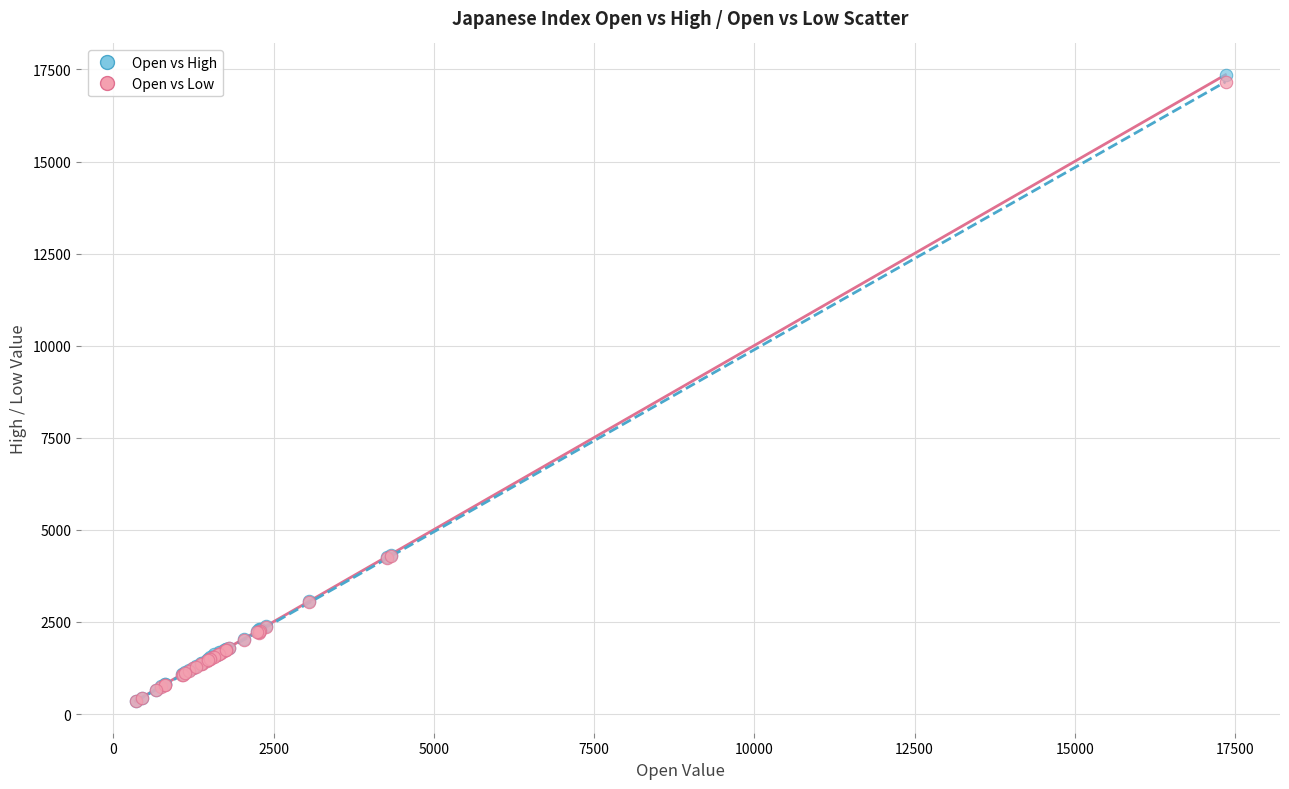

What are all the series names shown in the legend?

Open vs High, Open vs Low